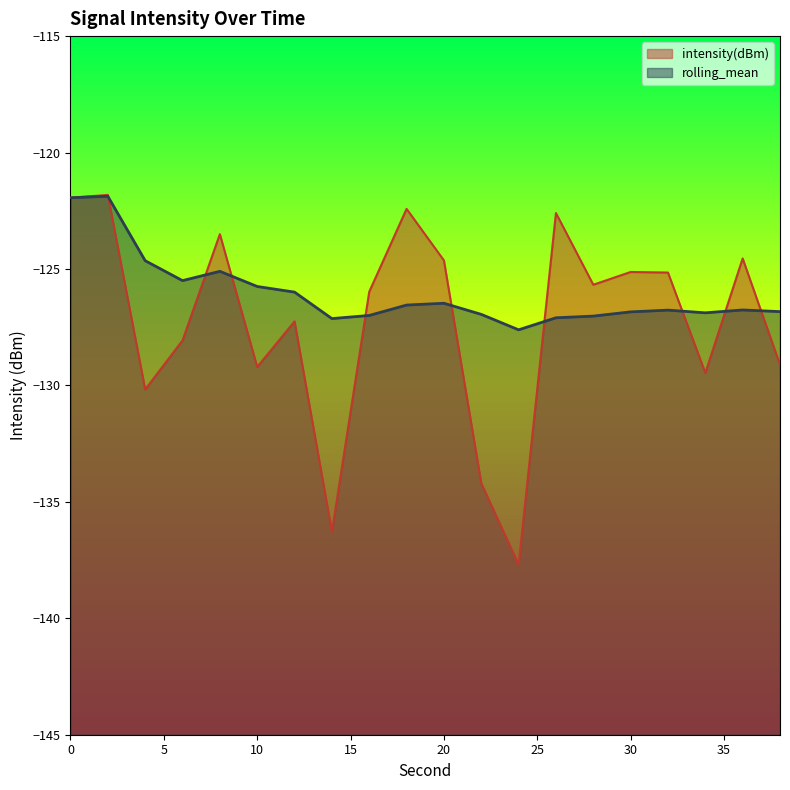

At 12, list the series in order from smallest to largest.

intensity(dBm), rolling_mean